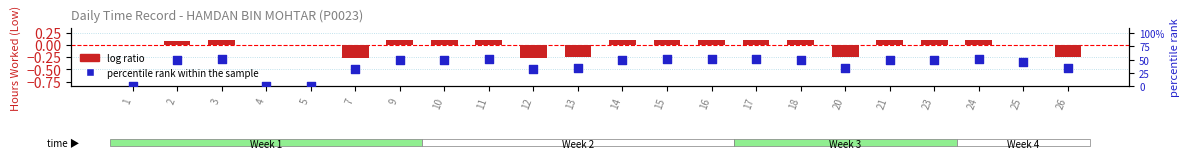

Which series contains the highest Y value?

percentile rank within the sample